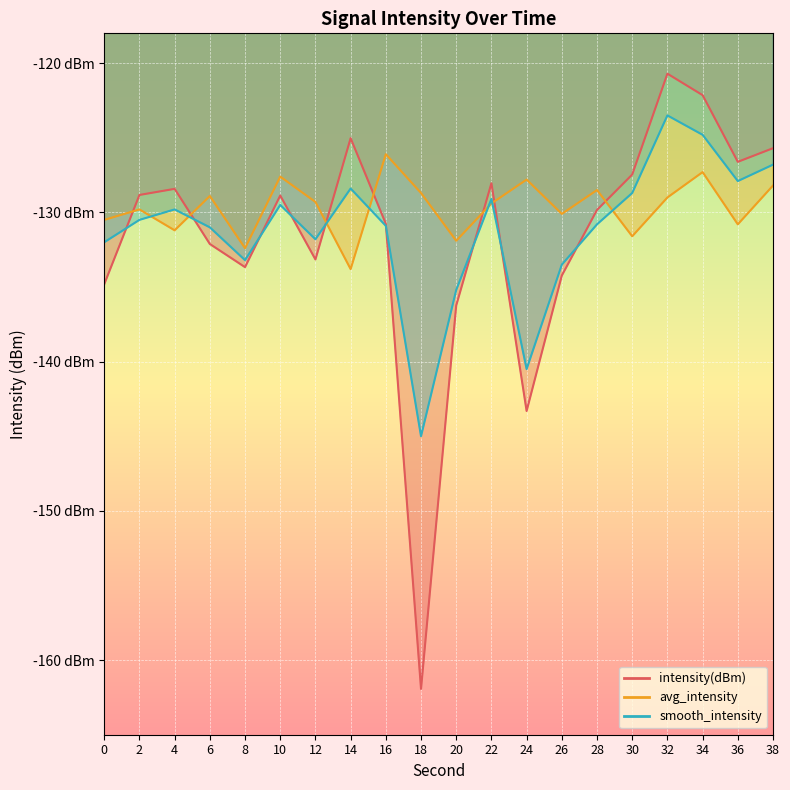

The smooth_intensity series shows -124.8 at 34. True or false?

True